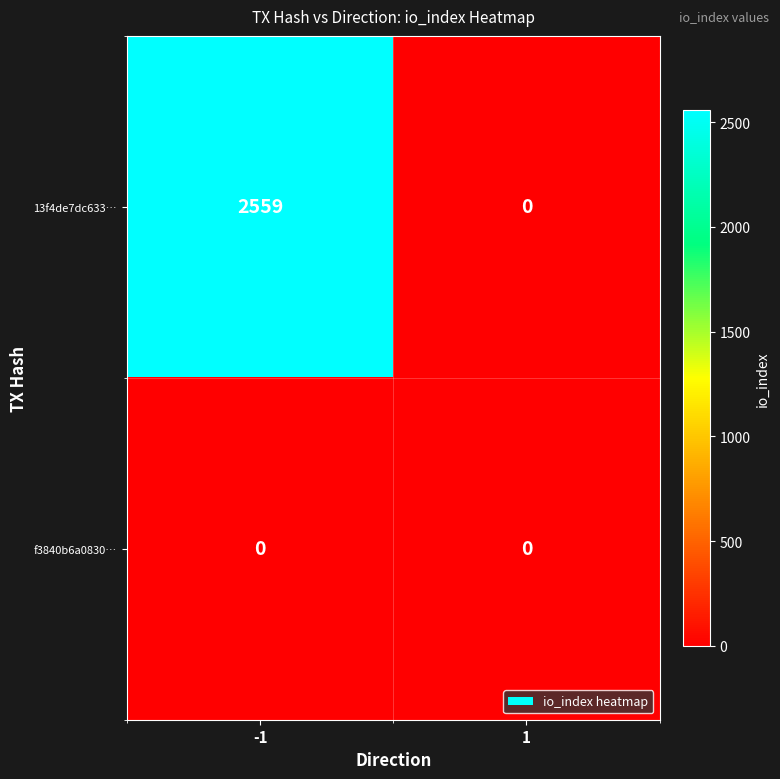

The 13f4de7dc633… series shows 4100 at -1. True or false?

False